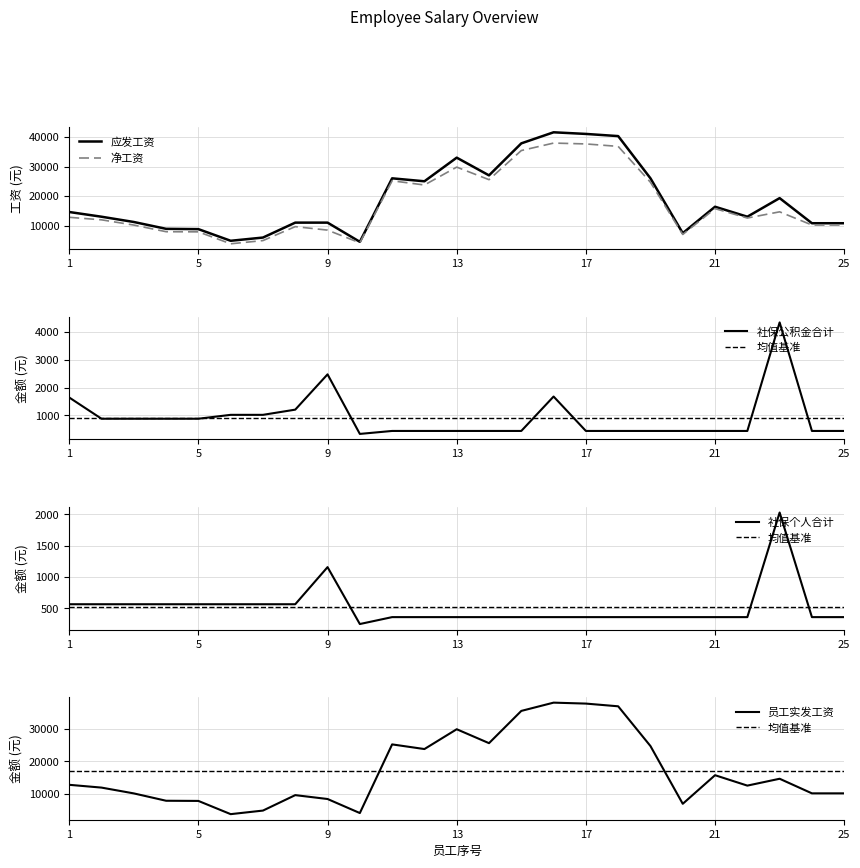

What is the value of the 社保公积金合计 point at the 18th from the left?

442.6